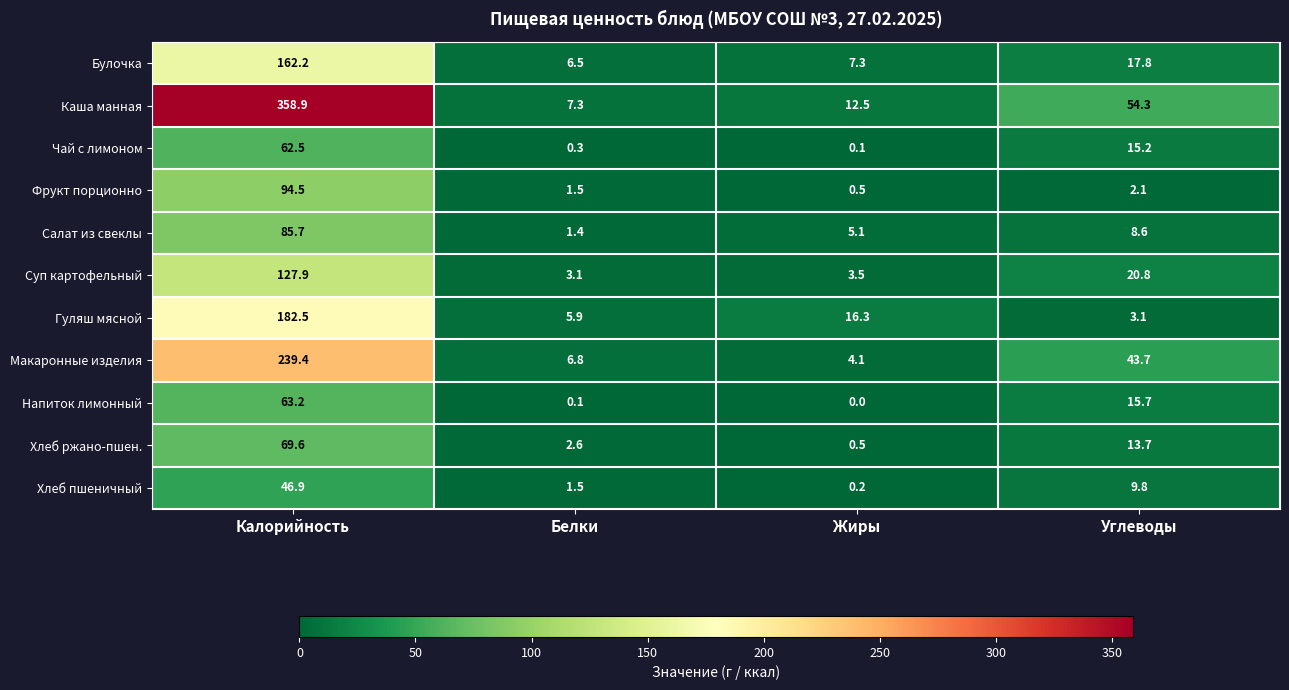

Which series has the largest total across all categories?

Каша манная